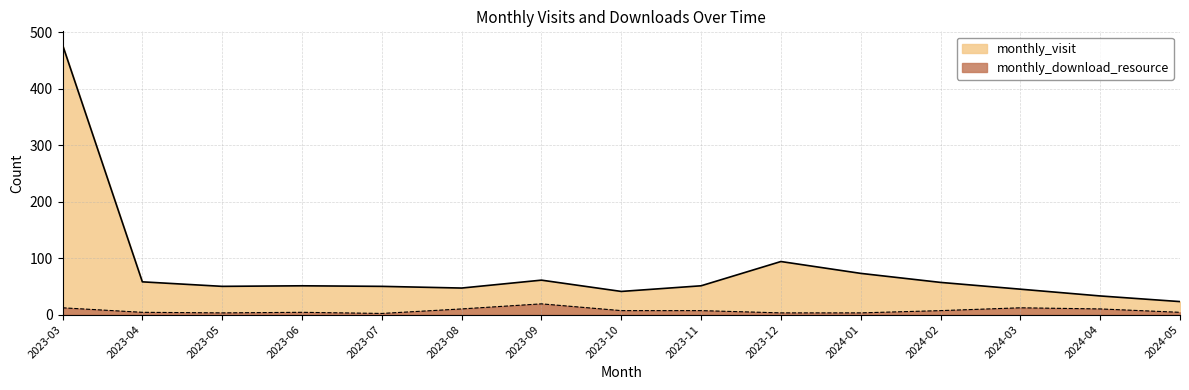

At 2024-05, list the series in order from smallest to largest.

monthly_download_resource, monthly_visit